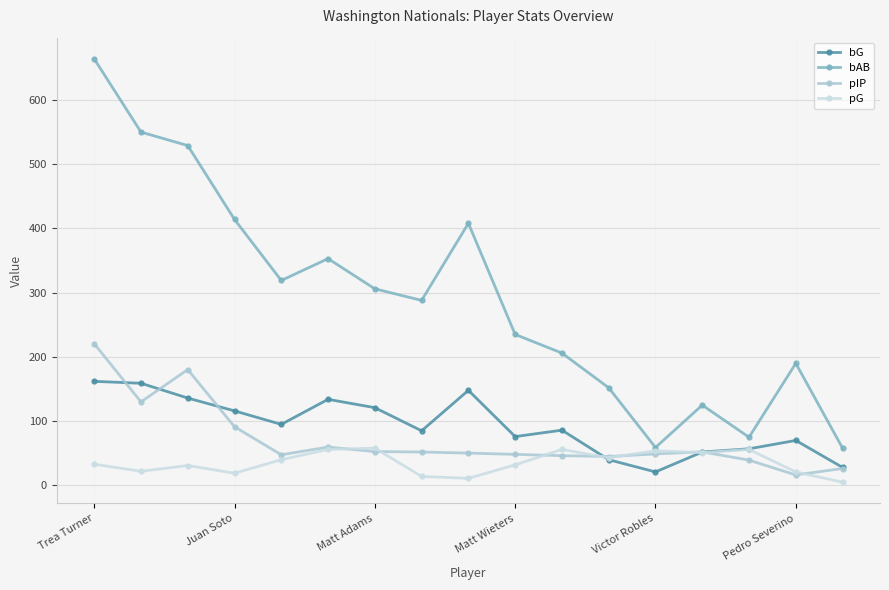

How many categories are shown in the chart?

17